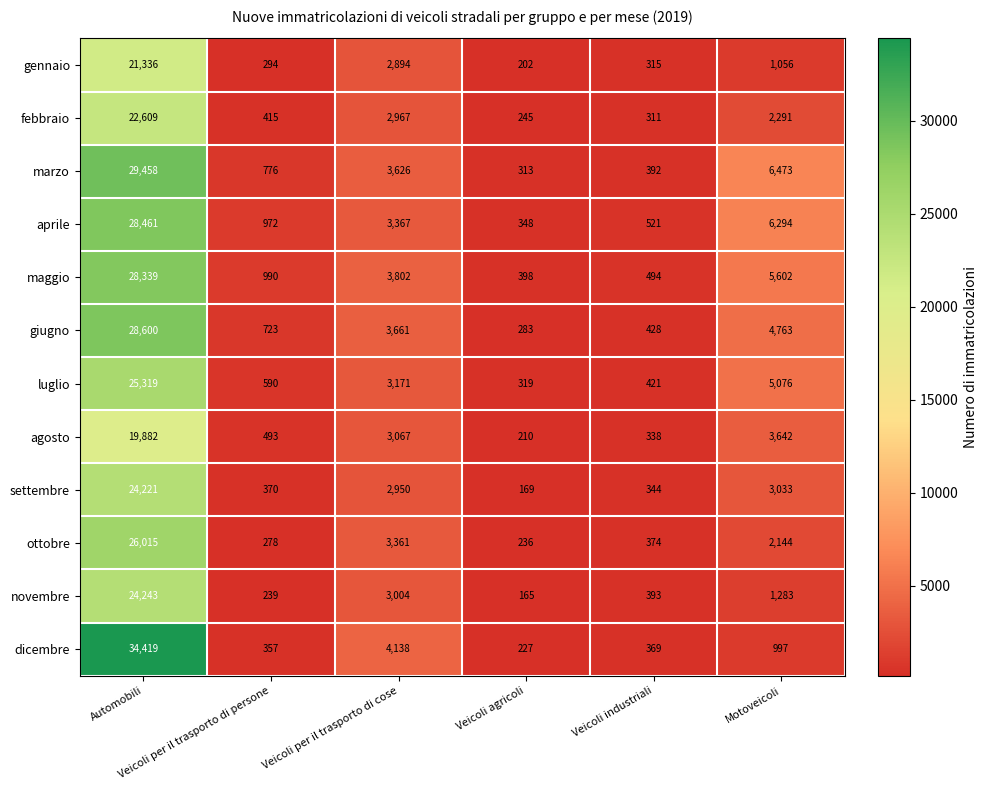

Which series has the largest total across all categories?

marzo